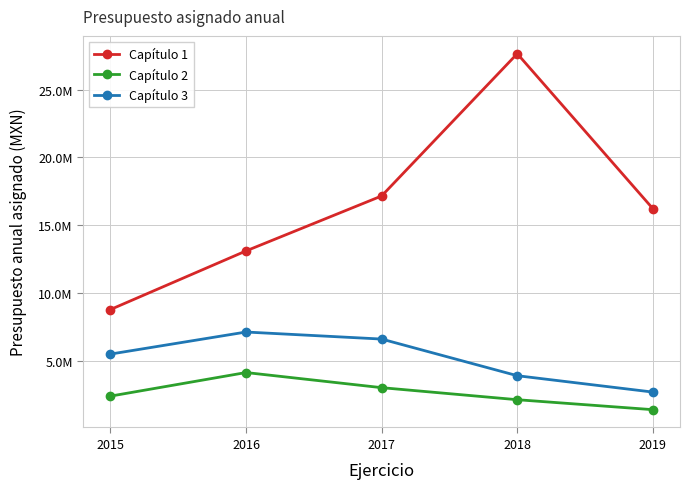

Which series has the widest spread of values?

Capítulo 1